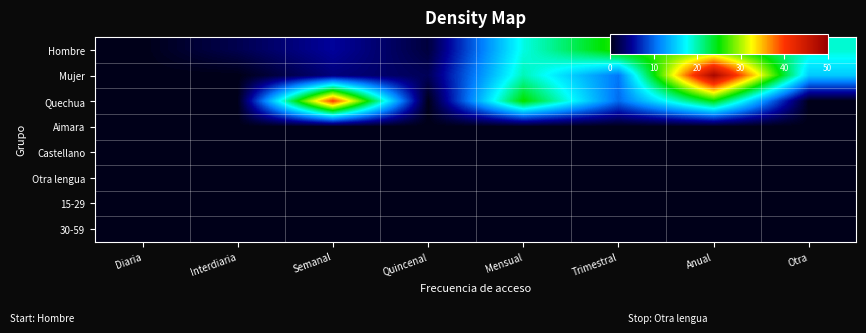

Rank the series by their maximum value, from lowest to highest.

Aimara, Castellano, Otra lengua, 15-29, 30-59, Hombre, Quechua, Mujer